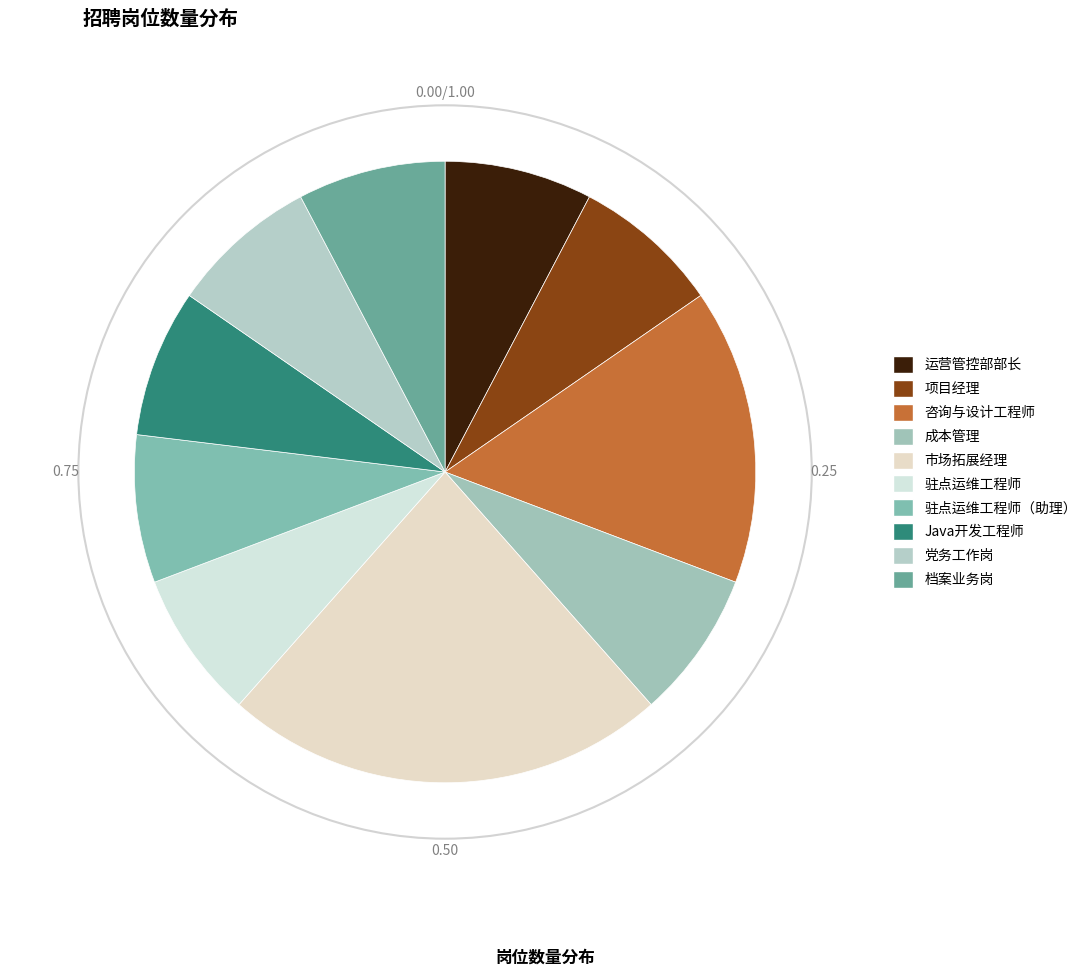

How many segments does this pie chart have?

10